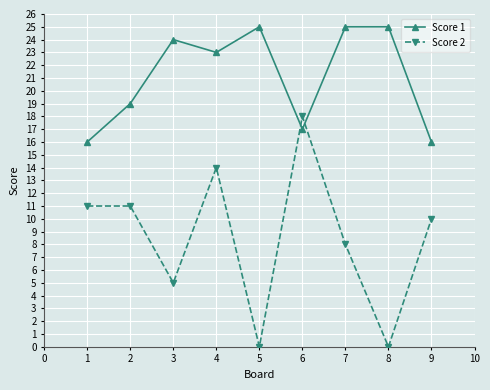

At how many categories does at least one series exceed 22?

5